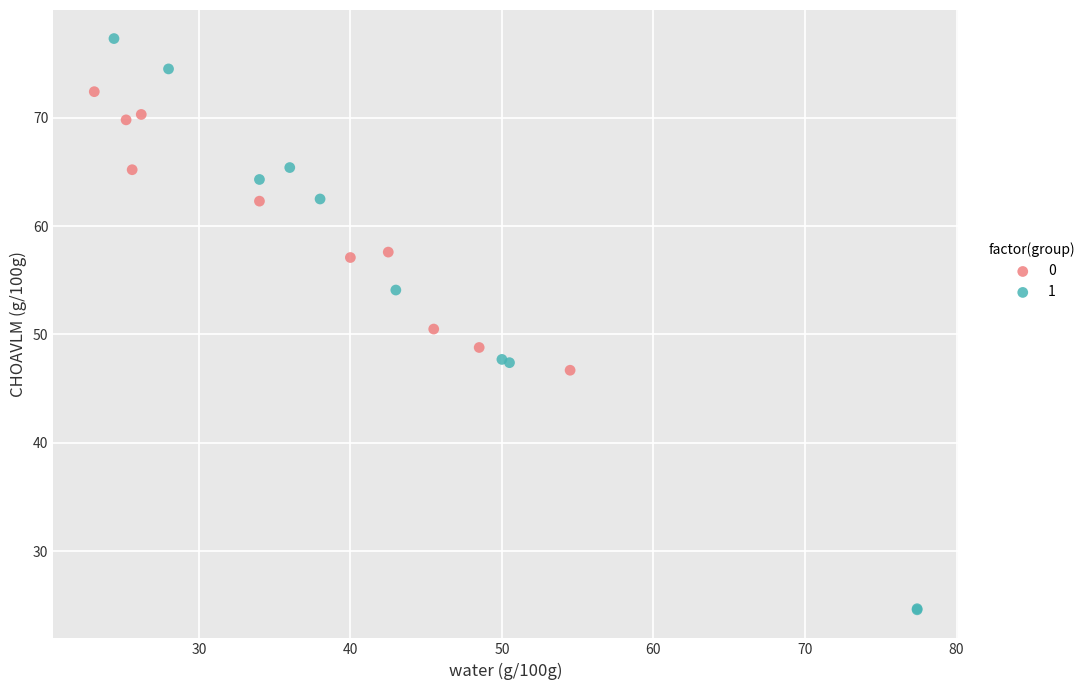

Which series has the widest spread of Y values?

1